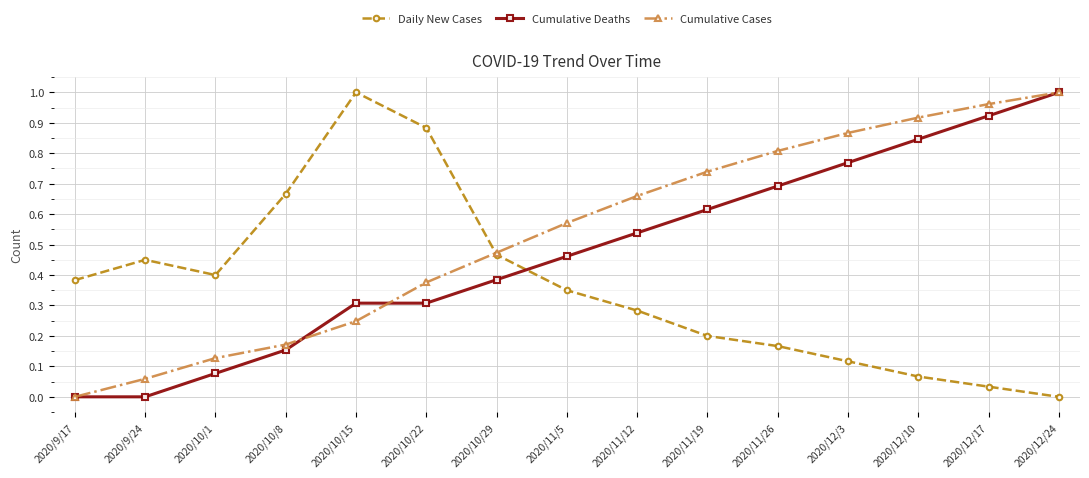

How many intersections are there between Cumulative Deaths and Daily New Cases?

1